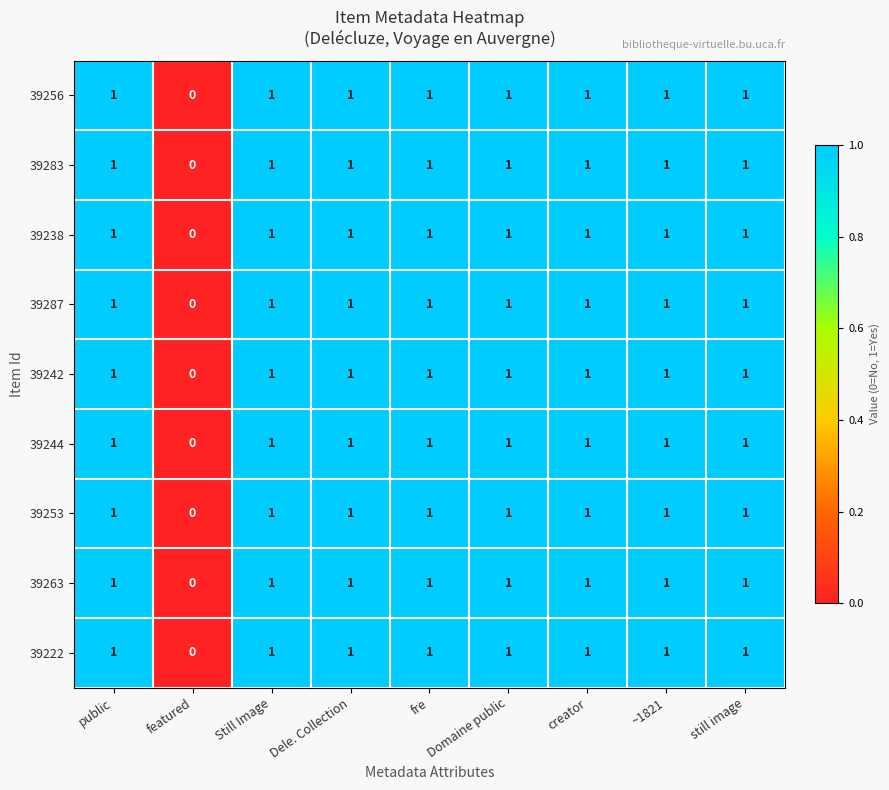

What is the sum of all 39244 values?

8